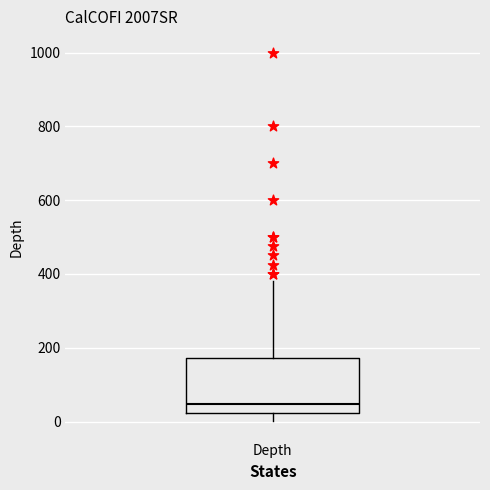

Where is the upper edge of the box for Depth on the y-axis? The values are not printed on the chart, so give them approximately, as read against the axis.

180